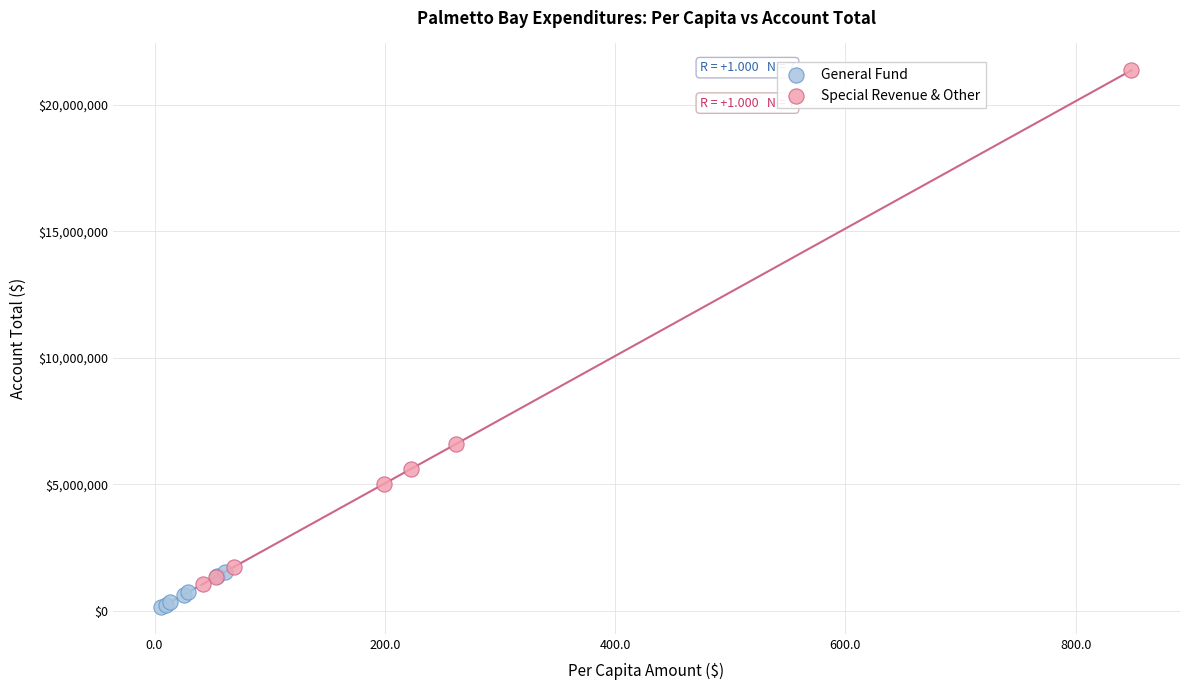

Which series has the widest spread of Y values?

Special Revenue & Other